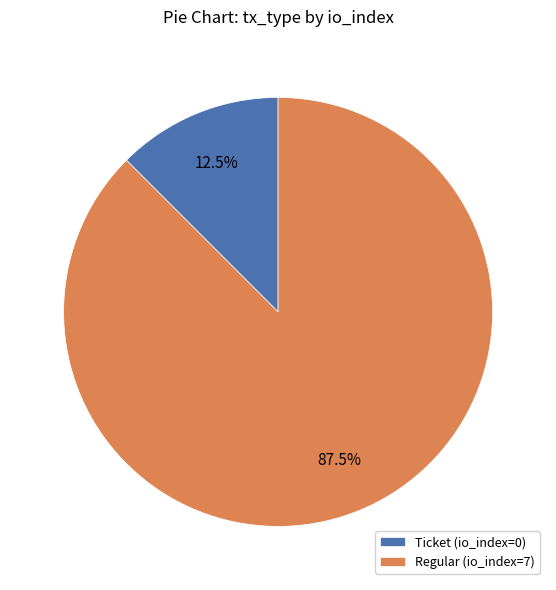

Rank the categories by value from highest to lowest.

Regular (io_index=7), Ticket (io_index=0)